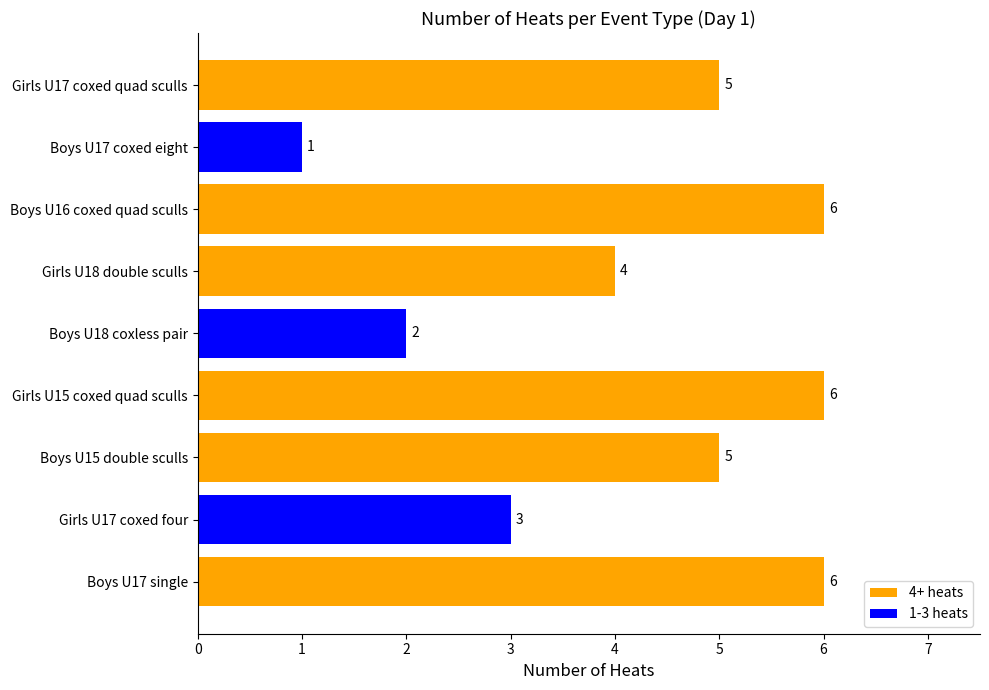

Are the bars grouped side by side (vs. stacked)?

No